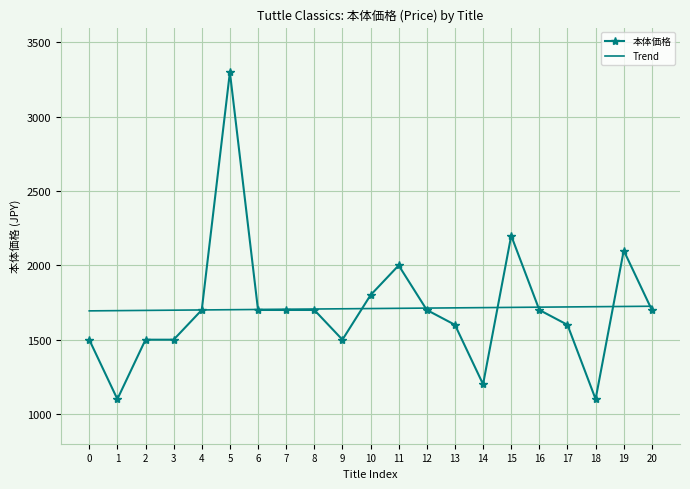

What is the difference between the highest and lowest values at 15?

482.7